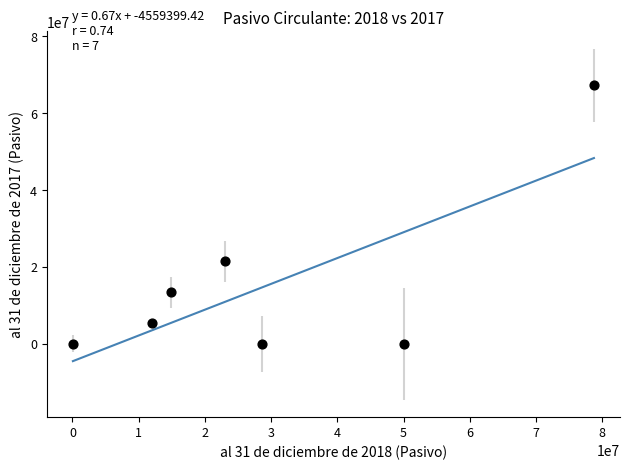

What is the average X value?

29645978.8